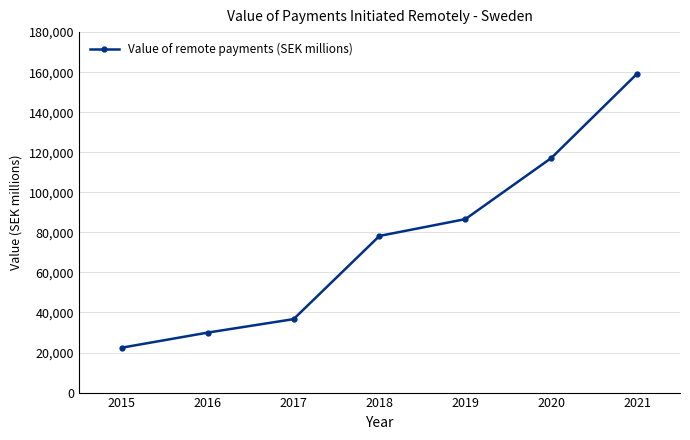

Rank the categories by value from lowest to highest.

2015, 2016, 2017, 2018, 2019, 2020, 2021